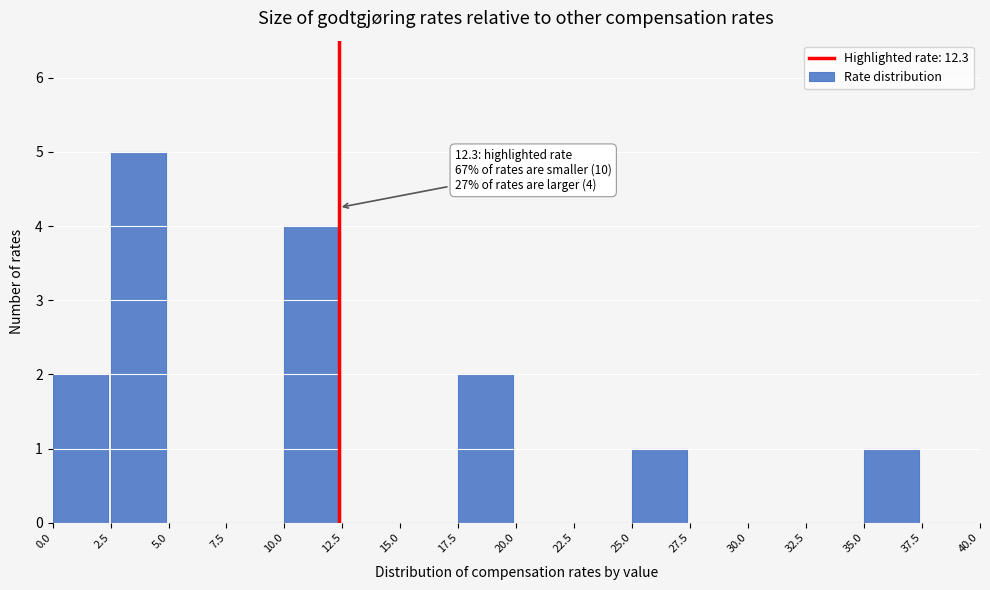

Which range on the x-axis has the tallest bar?

2.5 to 5.0